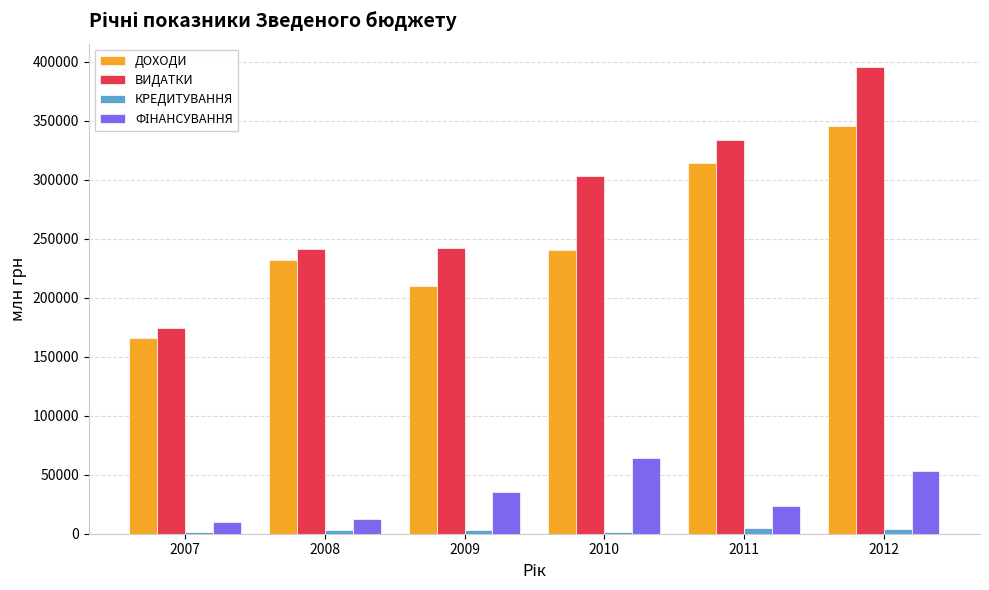

What is the average value of the КРЕДИТУВАННЯ series?

2811.3